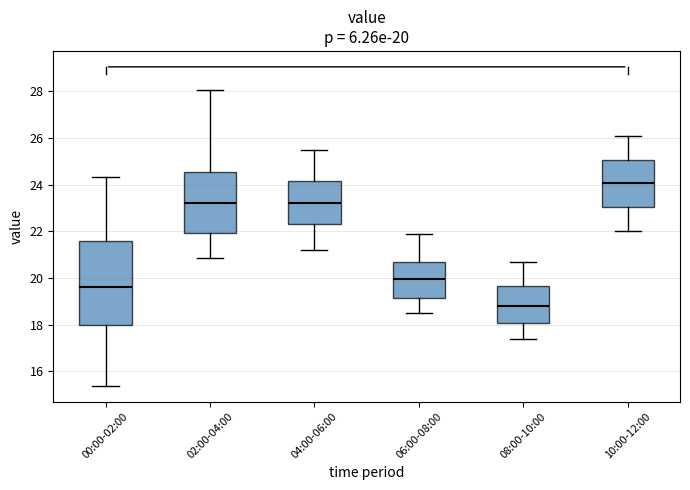

Which box has the highest median line?

10:00-12:00